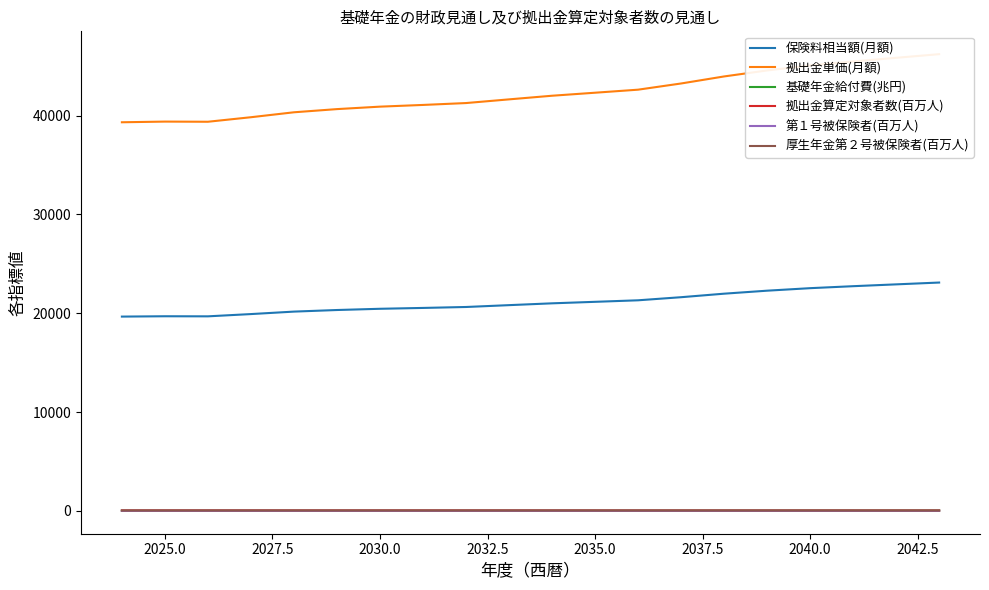

The 厚生年金第２号被保険者(百万人) series shows 37.1 at 2025.0. True or false?

True